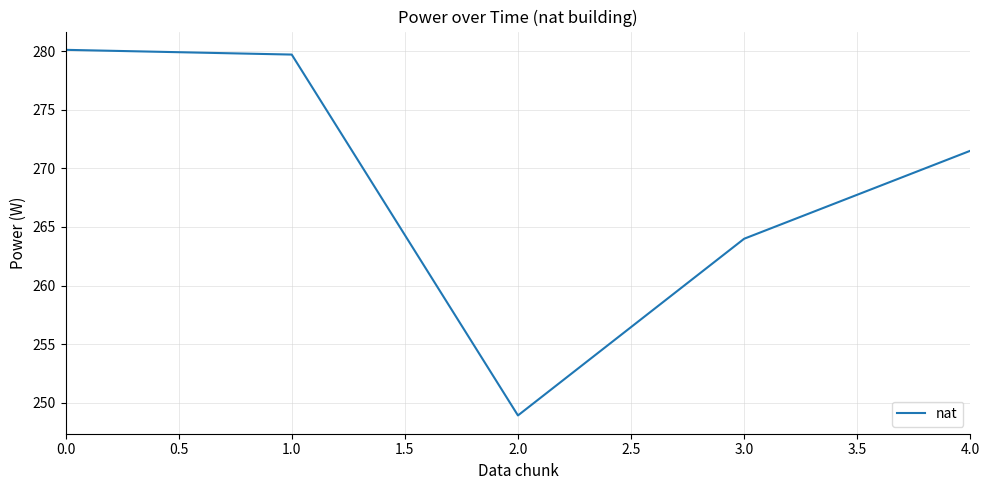

Which category has the lowest value across all series?

2.0